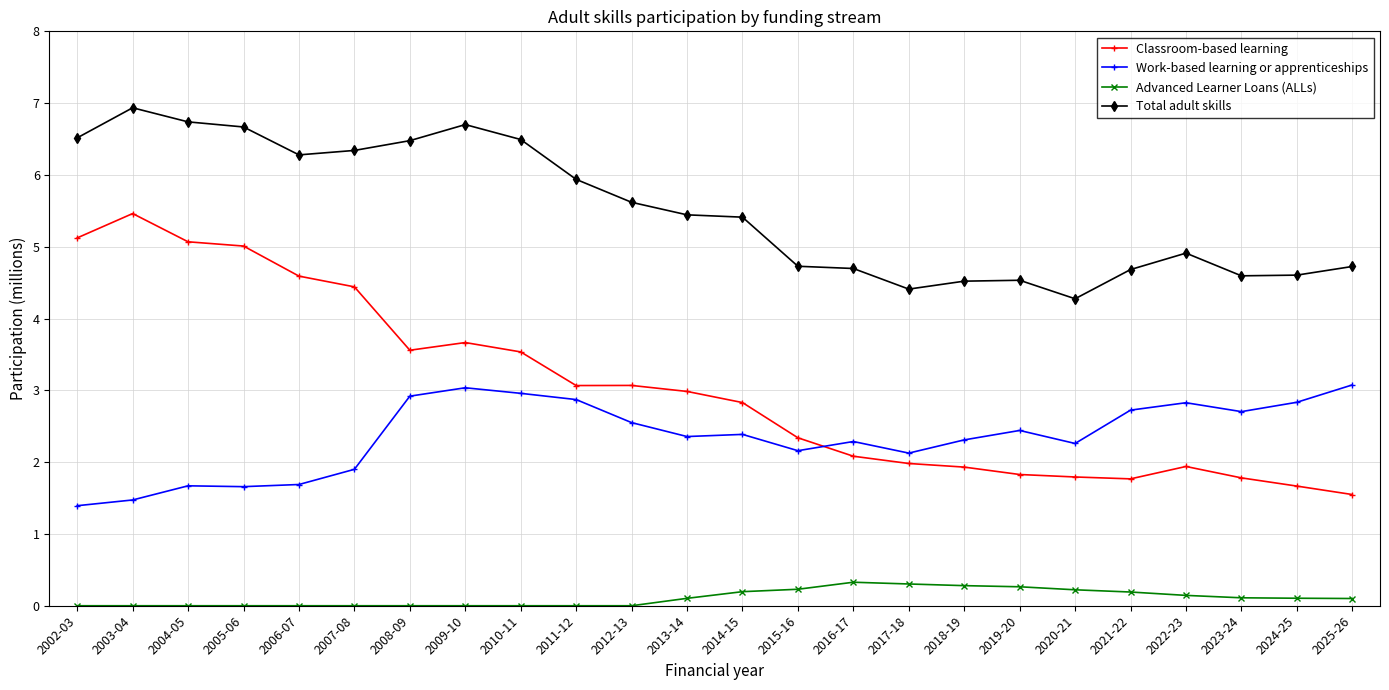

What is the maximum value for Advanced Learner Loans (ALLs)?

0.3